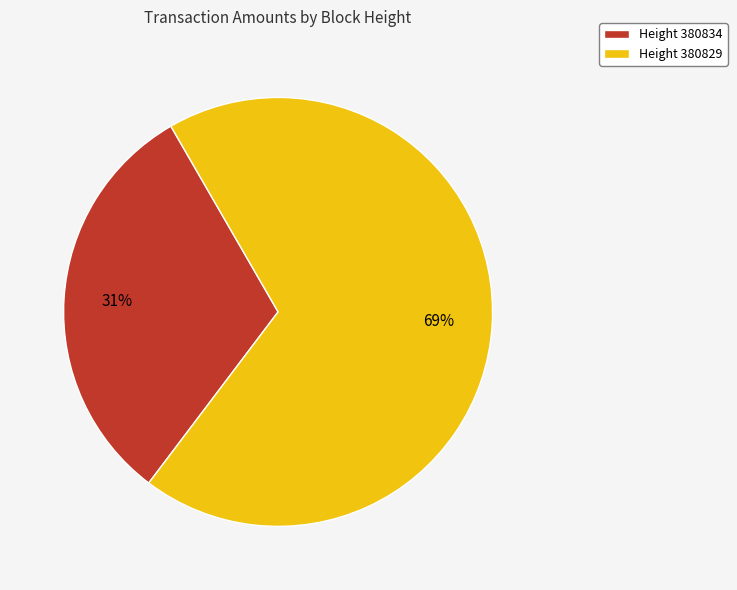

Is Height 380829 the majority of the pie?

Yes